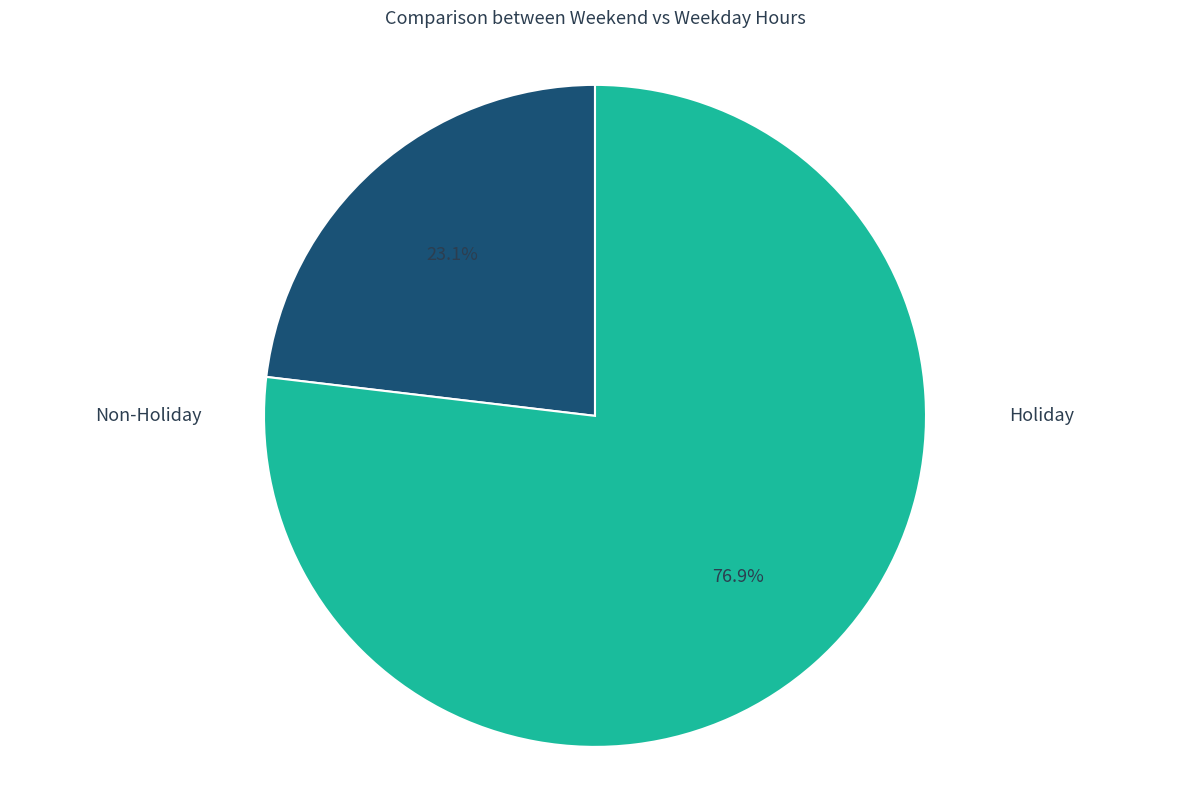

Is there a majority slice in this chart?

Yes